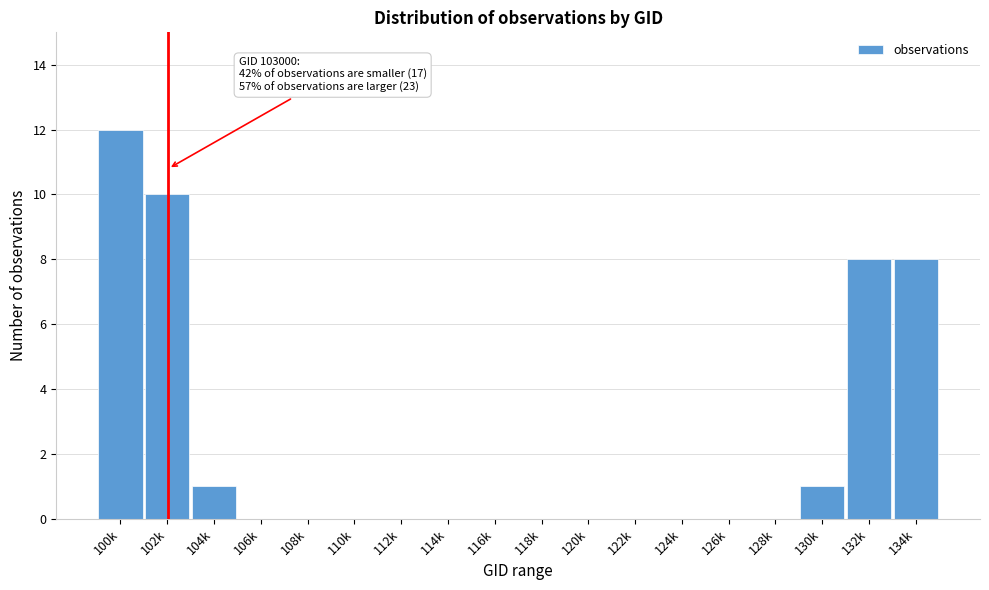

Reading right to left, what are all the values shown in this chart?

134k=8	132k=8	130k=1	128k=0	126k=0	124k=0	122k=0	120k=0	118k=0	116k=0	114k=0	112k=0	110k=0	108k=0	106k=0	104k=1	102k=10	100k=12